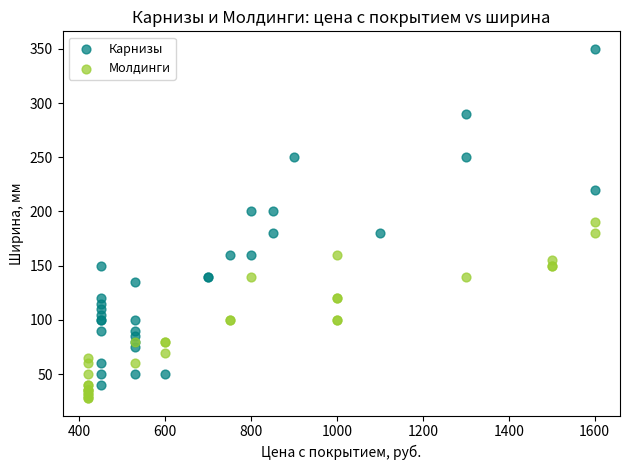

Which series contains the lowest Y value?

Молдинги